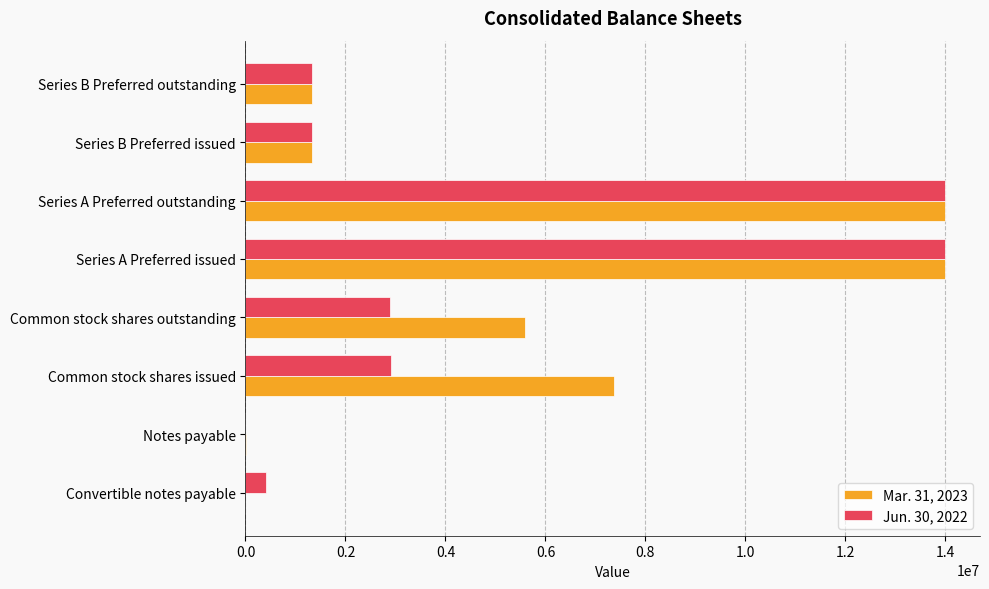

Is the value of Jun. 30, 2022 at Convertible notes payable greater than the value of Mar. 31, 2023 at Notes payable?

Yes